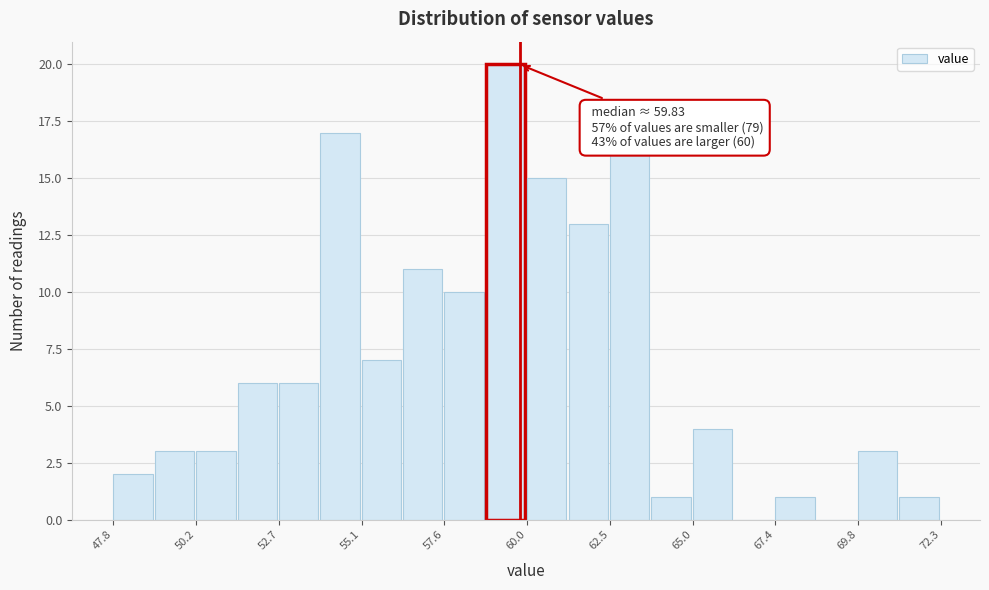

Read against the x-axis, roughly where is the centre of the tallest bar?

59.5